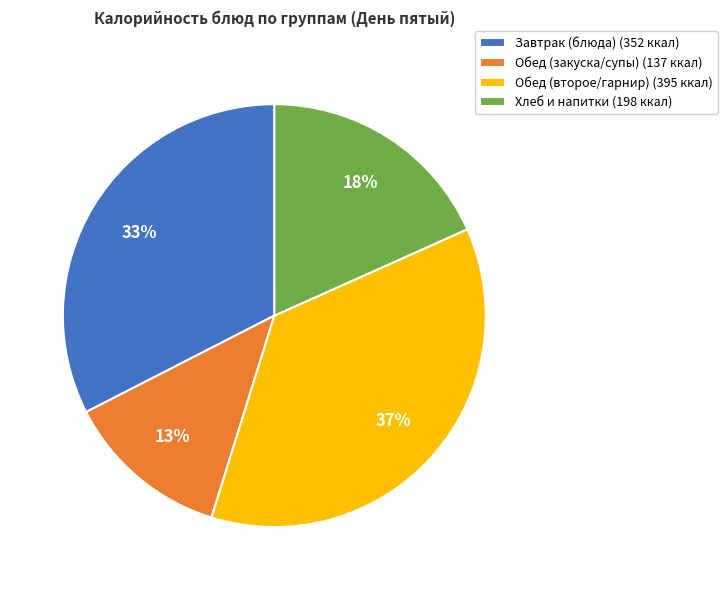

To the nearest percent, what is the difference between the largest and smallest slice percentages?

24%